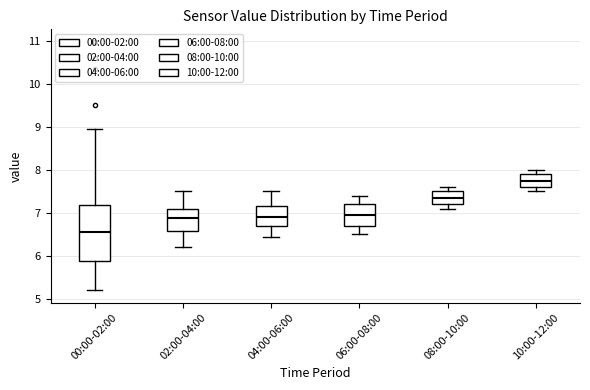

Which box's median line is the lowest?

00:00-02:00